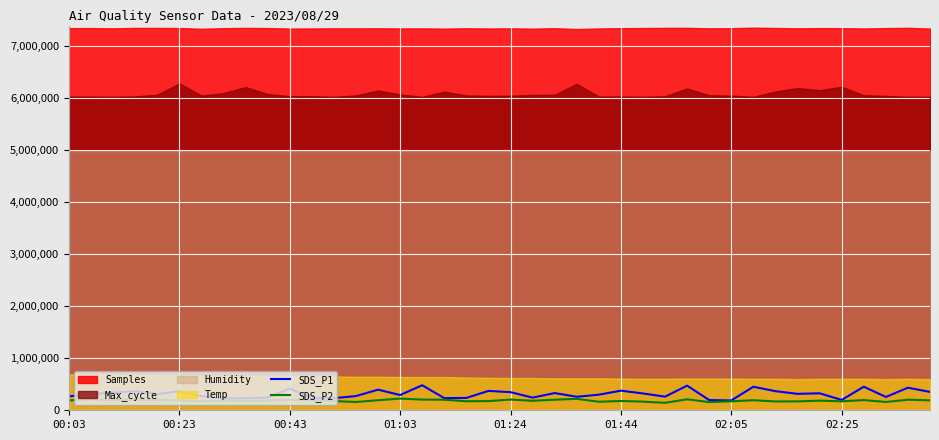

What is the highest value of the SDS_P2 series?

225000.0